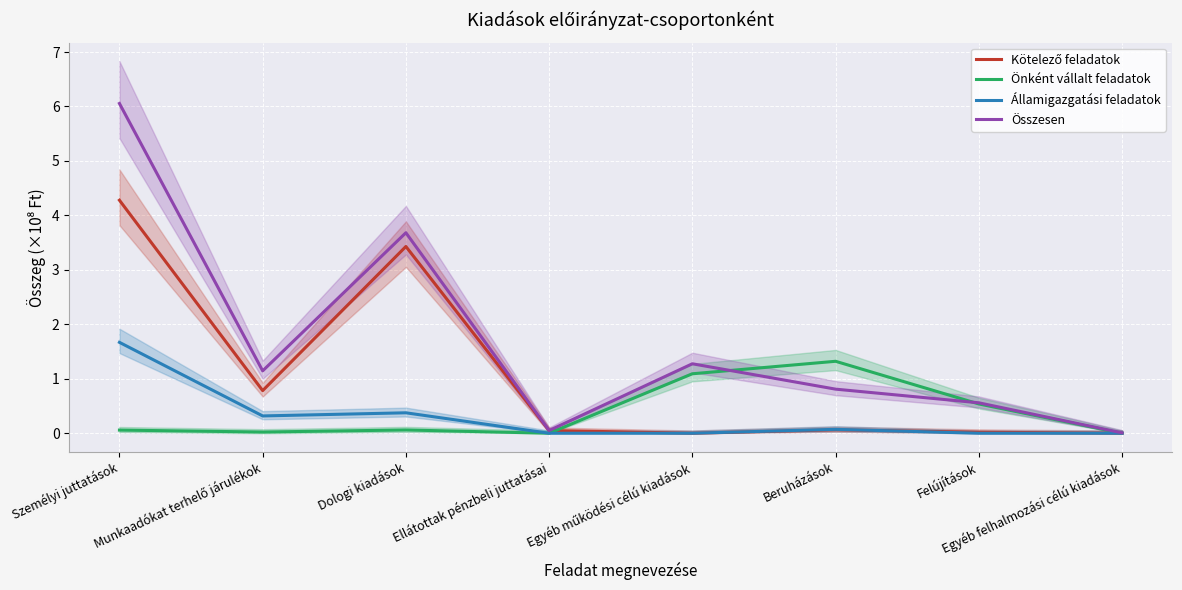

What is the sum of the Kötelező feladatok values at Ellátottak pénzbeli juttatásai and Egyéb működési célú kiadások?

0.1